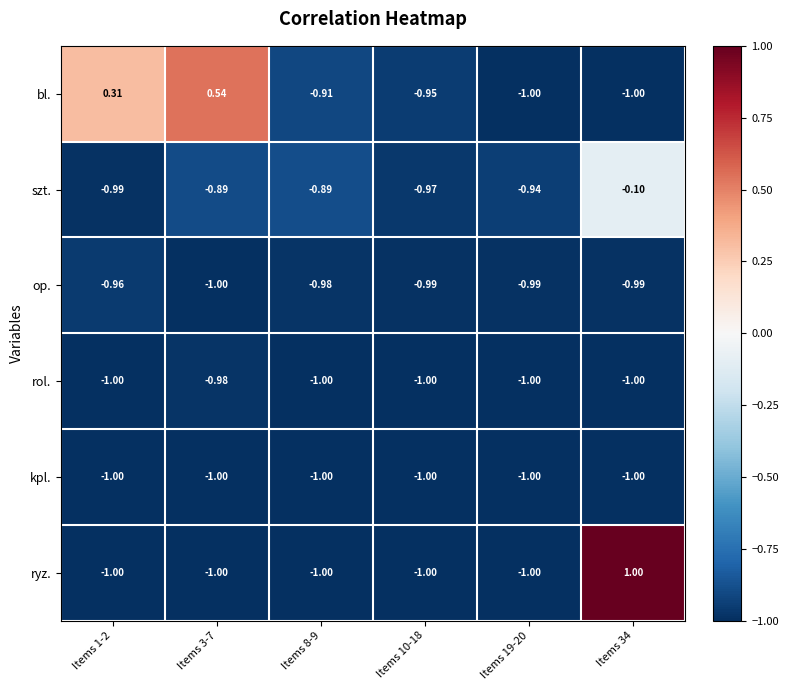

Rank the series by their maximum value, from lowest to highest.

kpl., rol., op., szt., bl., ryz.